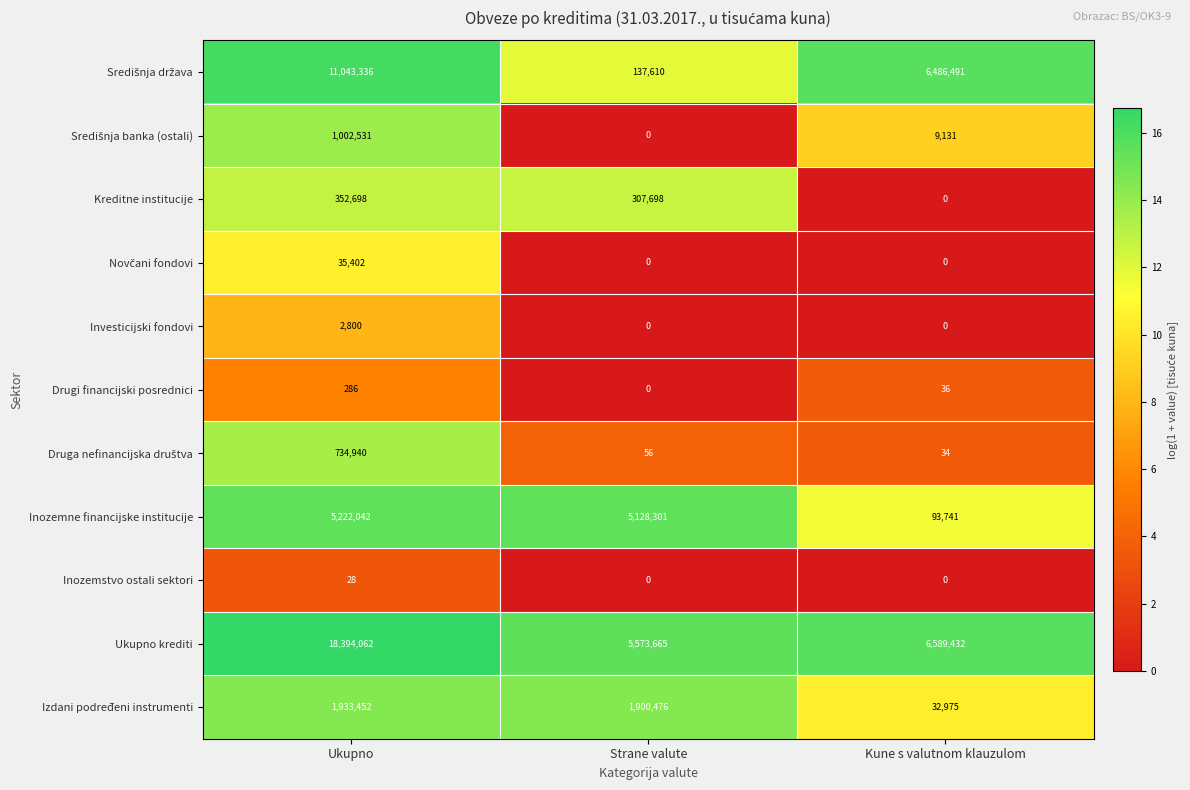

What is the spread (max minus min) of values at Strane valute?

5573665